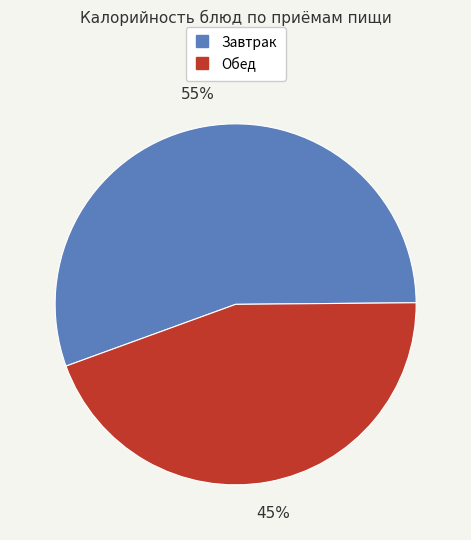

To the nearest percent, what is the average slice percentage?

50%